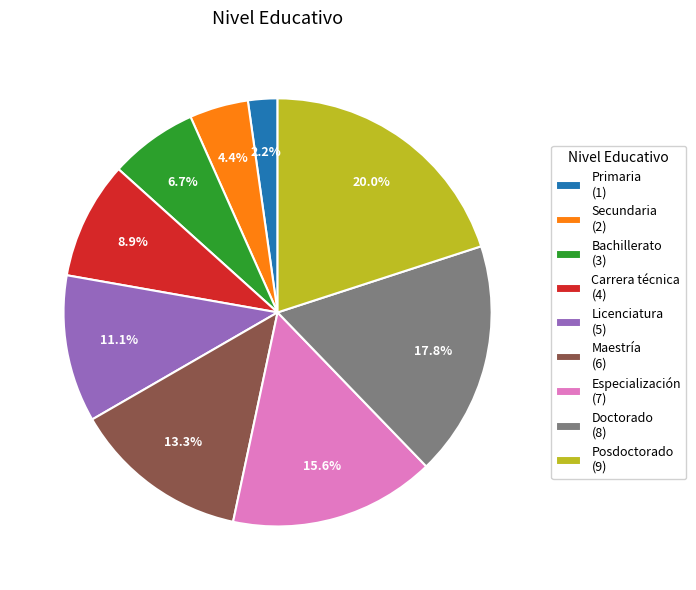

Count the number of slices in the pie.

9